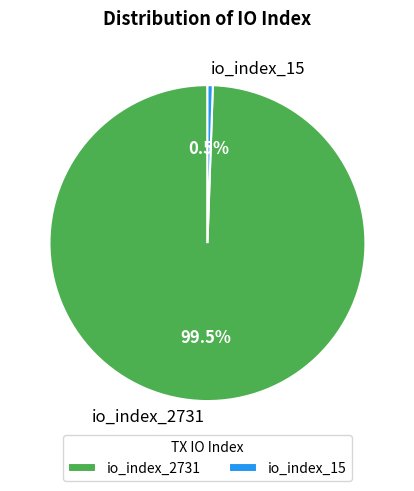

Which slice is the smallest?

io_index_15